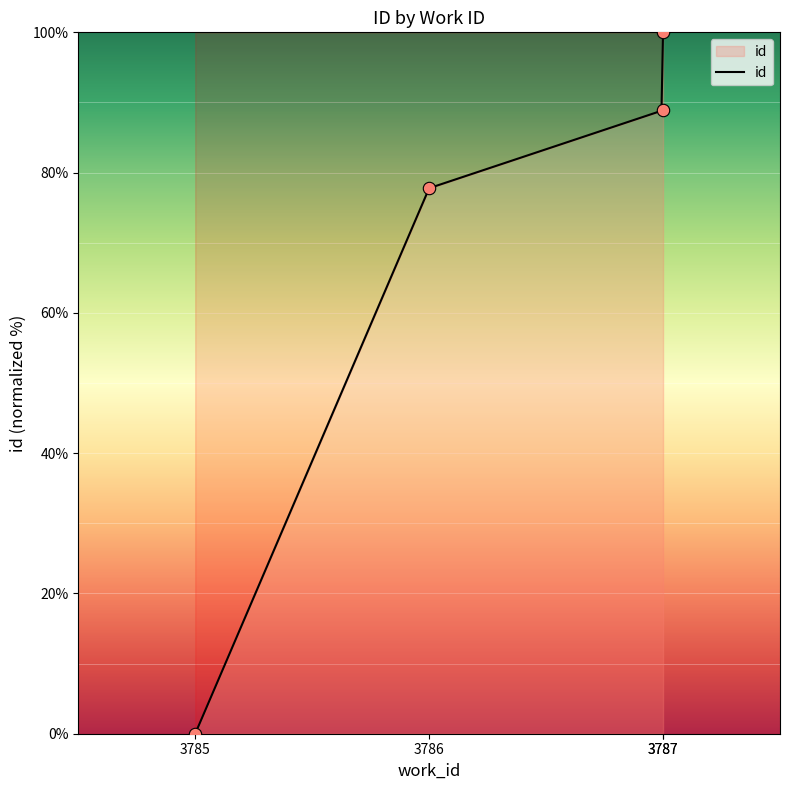

Approximately how many times larger is the value at 3786 compared to 3787?

0.9